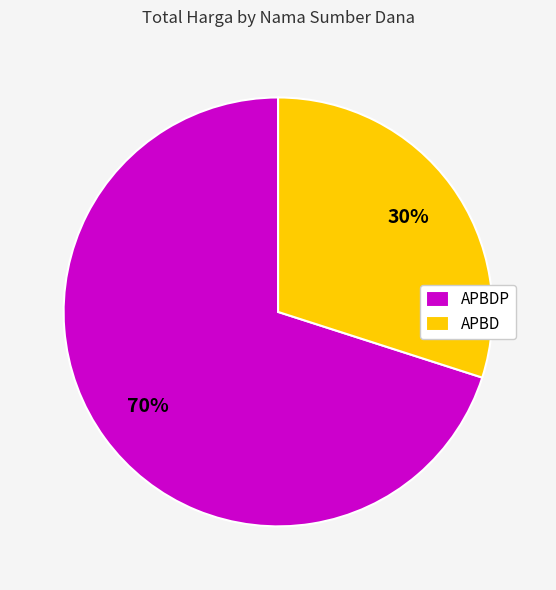

Count the number of slices in the pie.

2